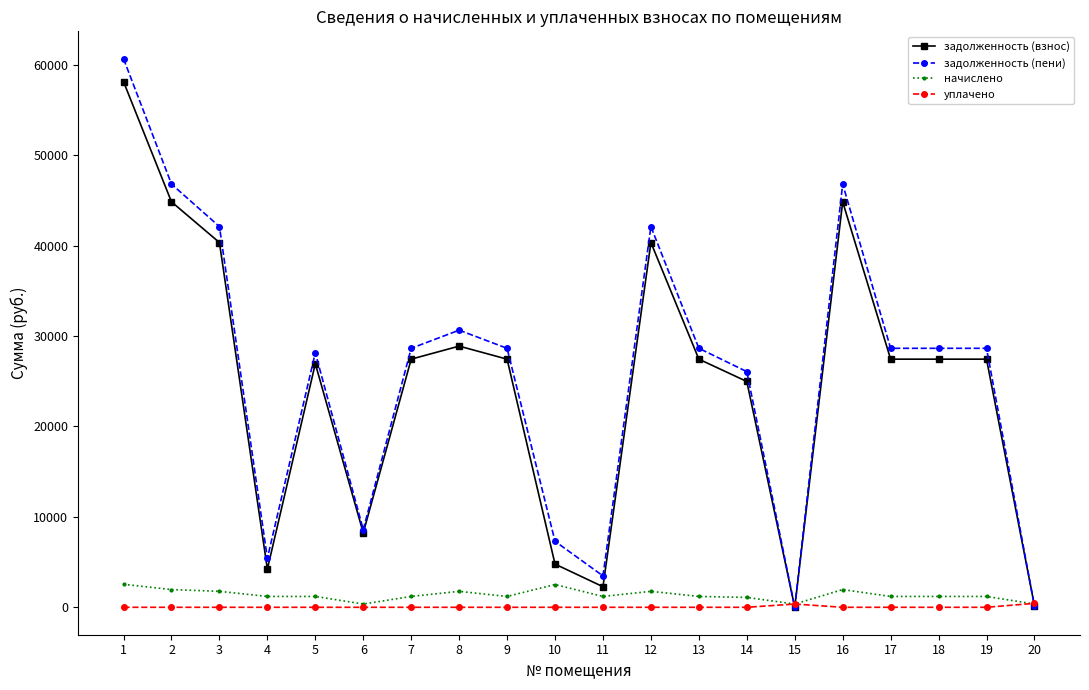

At which category does задолженность (взнос) reach its first local peak?

5